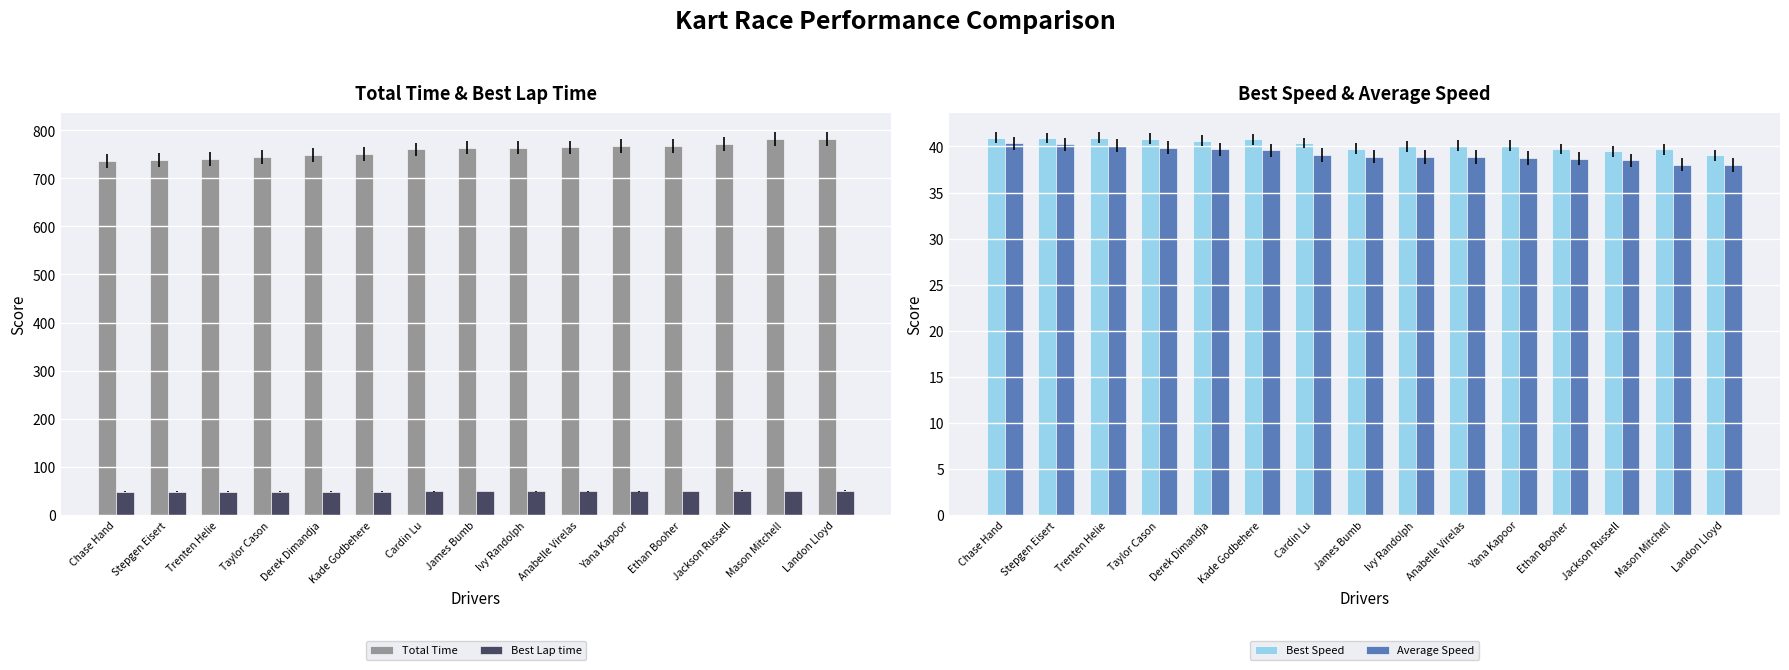

At Taylor Cason, list the series in order from smallest to largest.

Average Speed, Best Speed, Best Lap time, Total Time